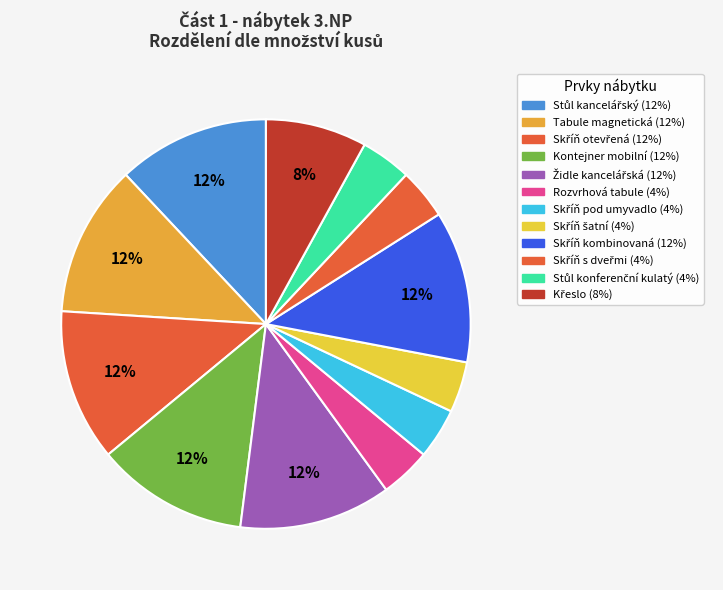

Is it true that Skříň kombinovaná is 3% of the pie?

False